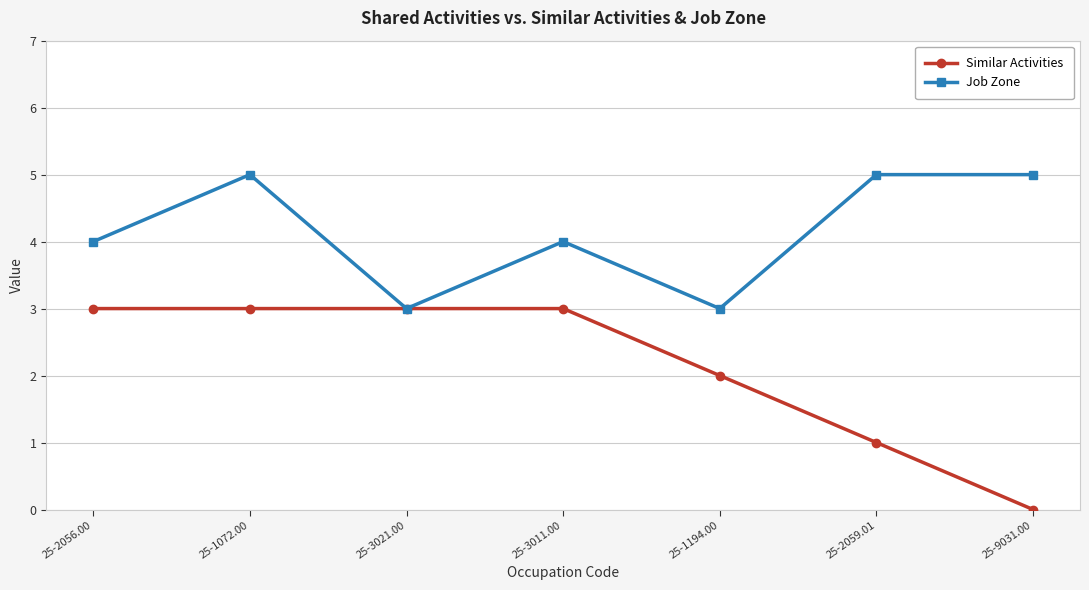

Is the value of Job Zone at 25-2056.00 greater than the value of Similar Activities at 25-2056.00?

Yes